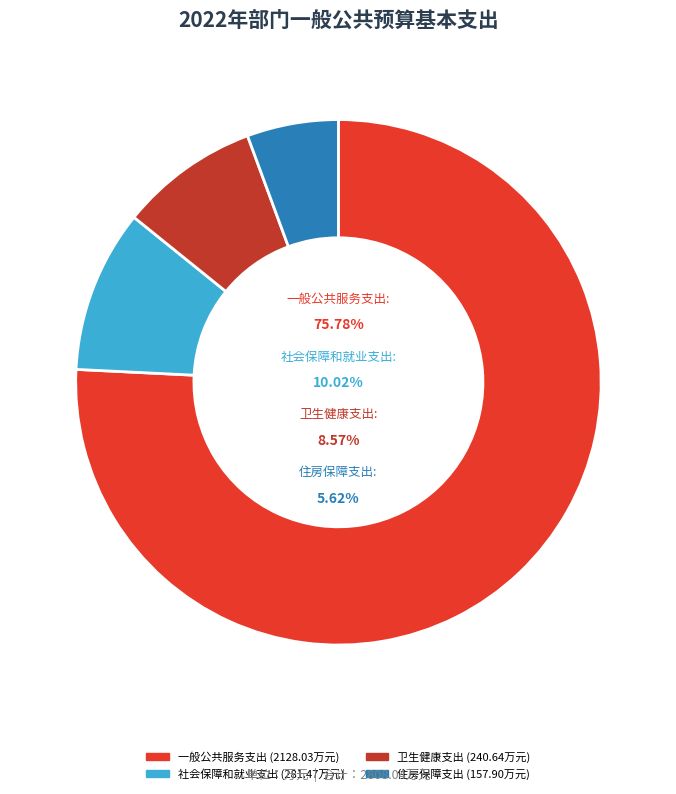

To the nearest percent, what is the difference between the largest and smallest slice percentages?

70%